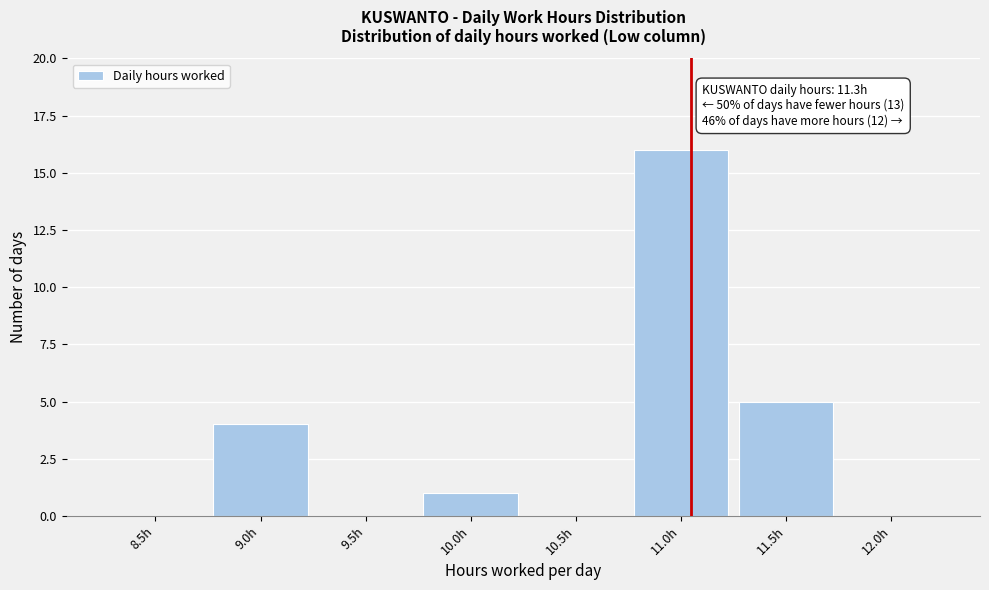

Reading left to right, transcribe all the data shown in this chart.

8.5h=0	9.0h=4	9.5h=0	10.0h=1	10.5h=0	11.0h=16	11.5h=5	12.0h=0